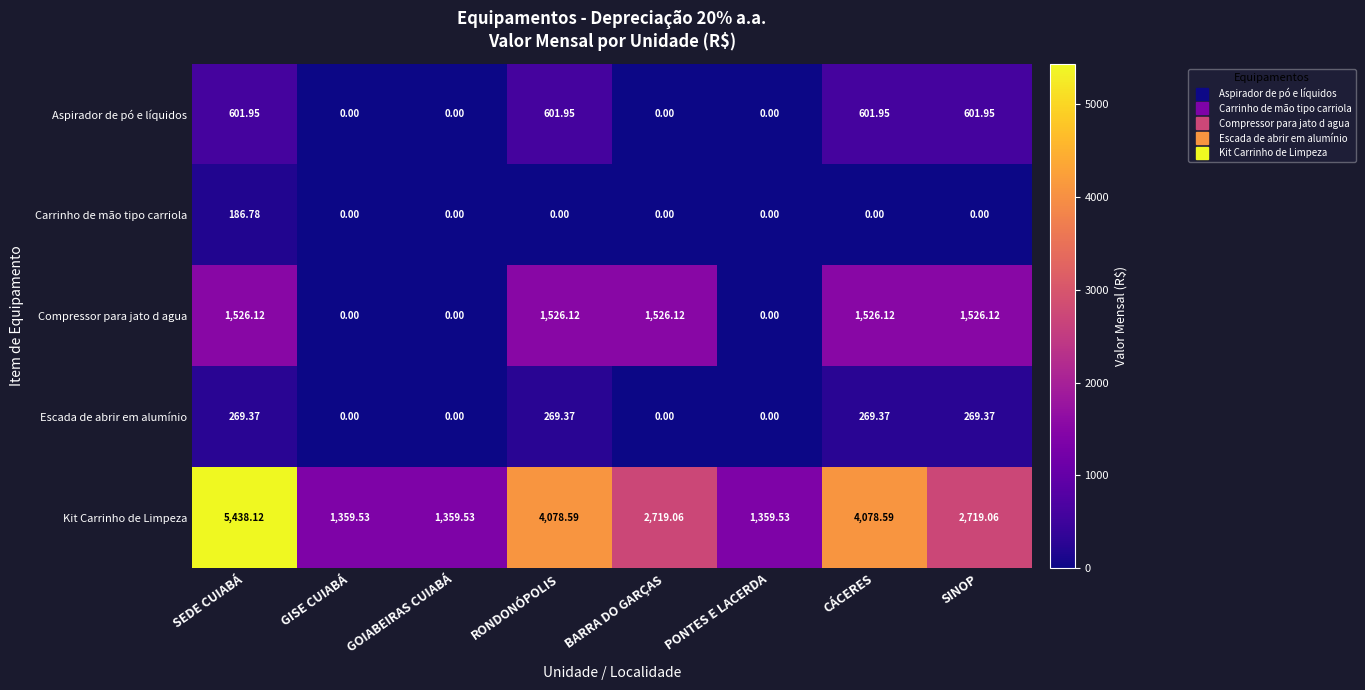

At which label does Escada de abrir em alumínio first exceed 269?

SEDE CUIABÁ